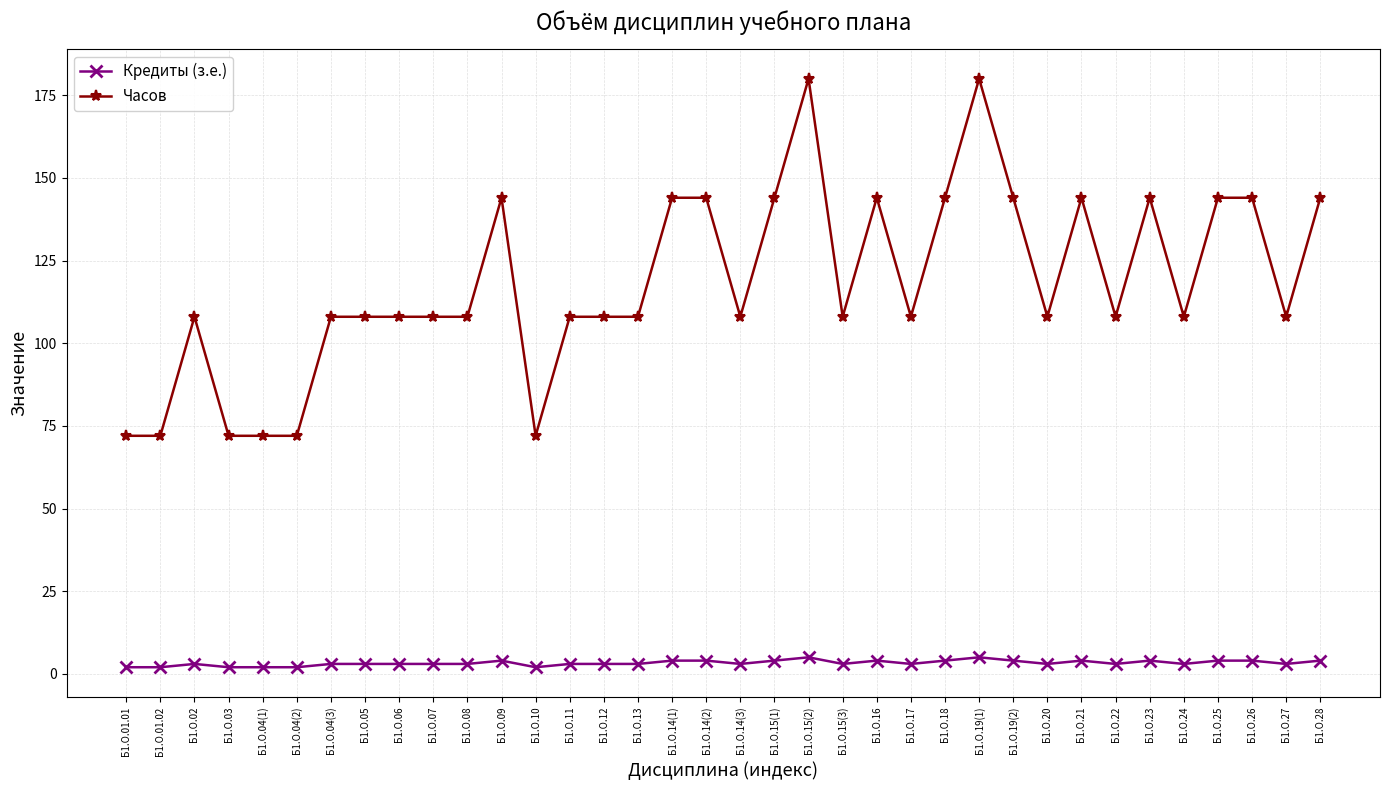

At how many categories does at least one series exceed 158?

2